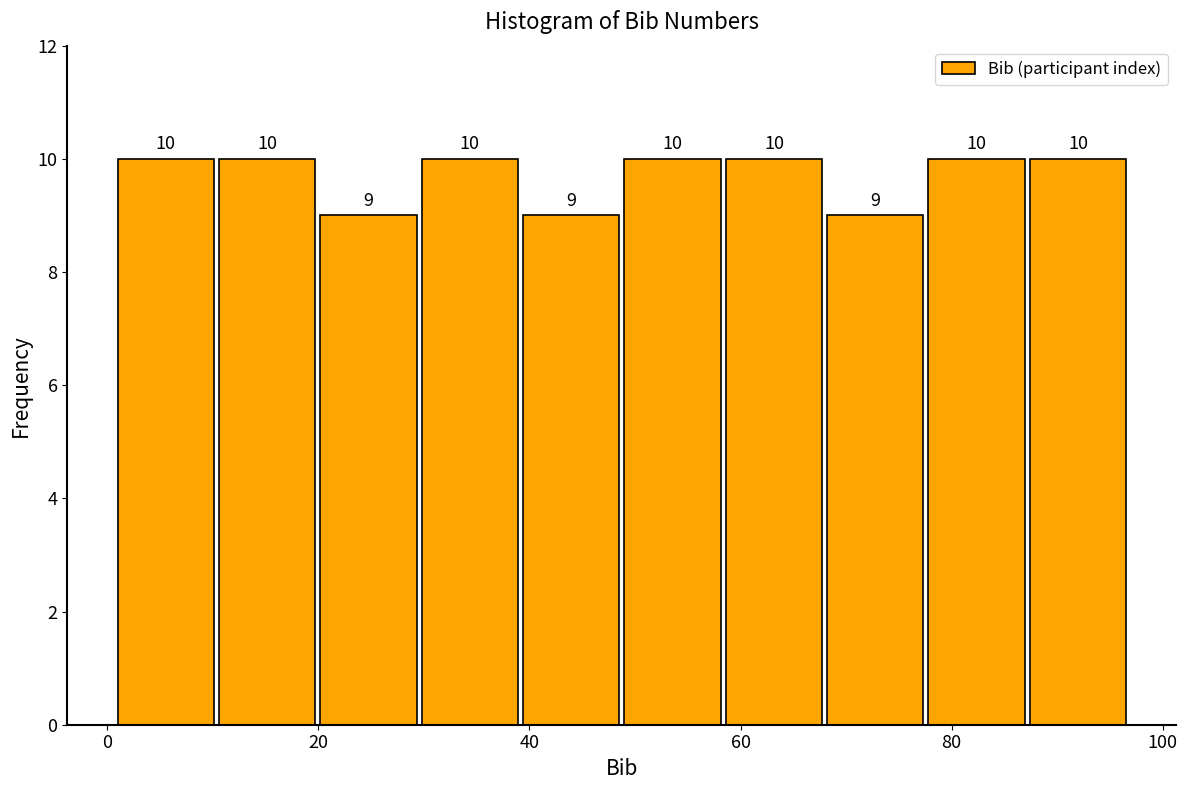

Reading left to right, transcribe this chart: for each bar, give the range it covers on the x-axis and its height. The bar edges are not printed on the chart, so give them approximately, as read against the axis.

1.0 to 10.6: 10
10.6 to 20.2: 10
20.2 to 29.8: 9
29.8 to 39.4: 10
39.4 to 49.0: 9
49.0 to 58.6: 10
58.6 to 68.2: 10
68.2 to 77.8: 9
77.8 to 87.4: 10
87.4 to 97.0: 10